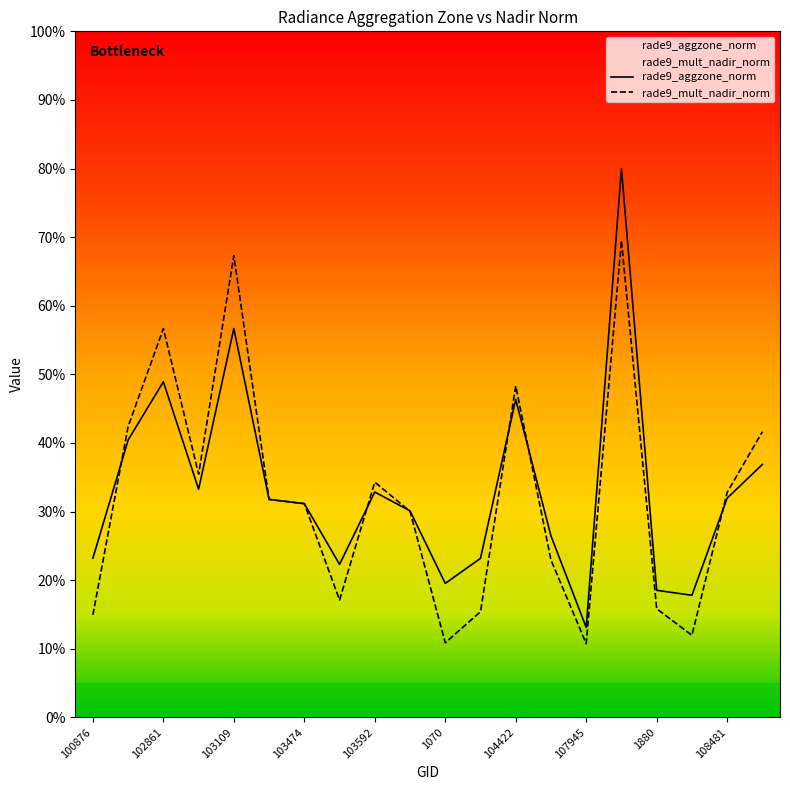

How many values in the rade9_aggzone_norm series exceed 31?

11